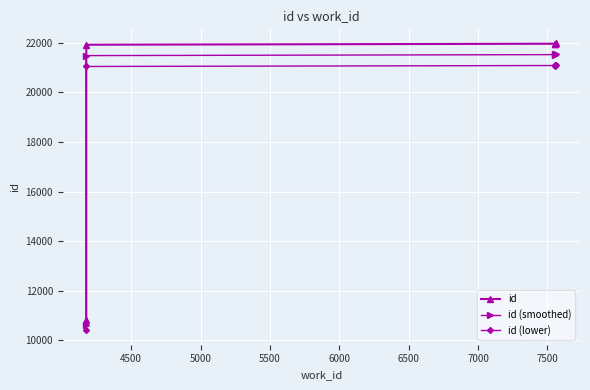

Reading left to right, what are all the values shown in this chart?

id: 10838.0	21921.0	21961.0	21969.0	22002.0
id (smoothed): 10621.2	21482.6	21521.8	21529.6	21562.0
id (lower): 10404.5	21044.2	21082.6	21090.2	21121.9